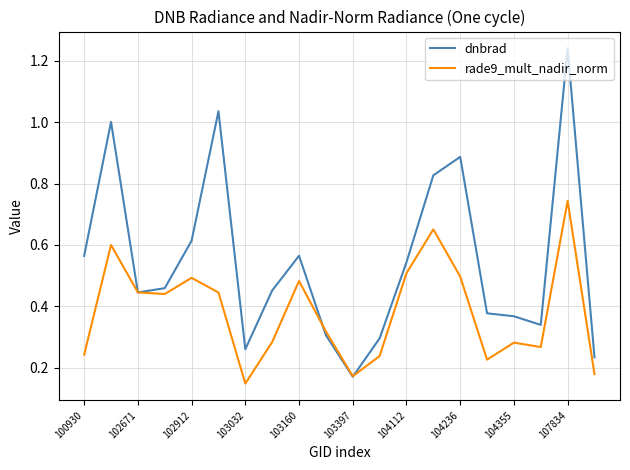

How many series are shown in this chart?

2